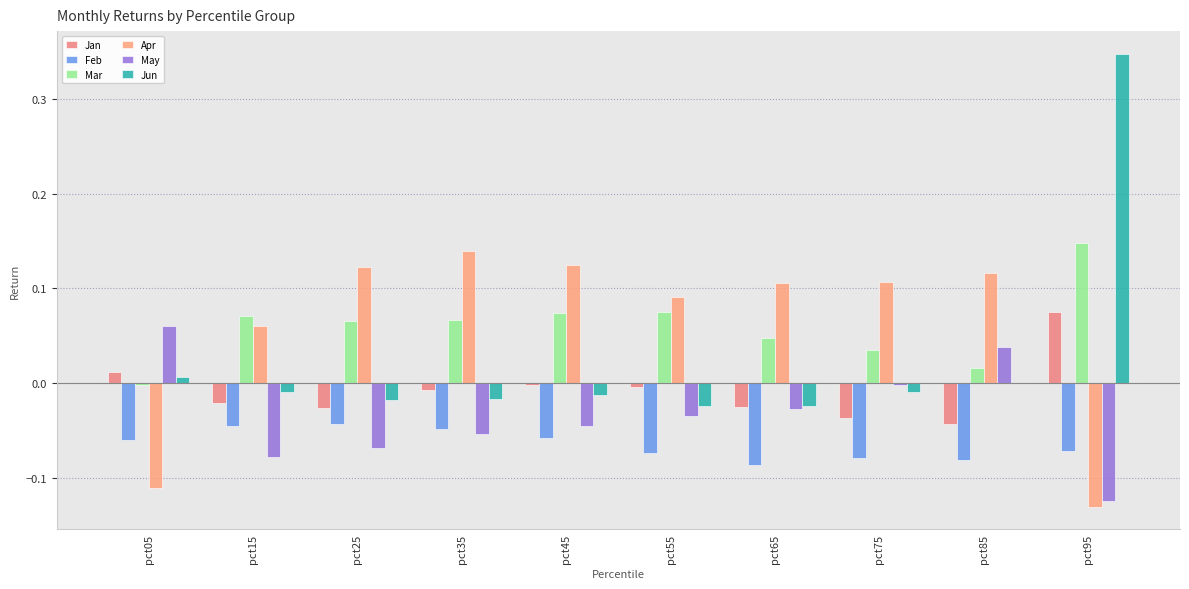

Reading left to right, extract all data points from this chart.

Jan: 0.0	-0.0	-0.0	-0.0	-0.0	-0.0	-0.0	-0.0	-0.0	0.1
Feb: -0.1	-0.0	-0.0	-0.0	-0.1	-0.1	-0.1	-0.1	-0.1	-0.1
Mar: -0.0	0.1	0.1	0.1	0.1	0.1	0.0	0.0	0.0	0.1
Apr: -0.1	0.1	0.1	0.1	0.1	0.1	0.1	0.1	0.1	-0.1
May: 0.1	-0.1	-0.1	-0.1	-0.0	-0.0	-0.0	-0.0	0.0	-0.1
Jun: 0.0	-0.0	-0.0	-0.0	-0.0	-0.0	-0.0	-0.0	-0.0	0.3